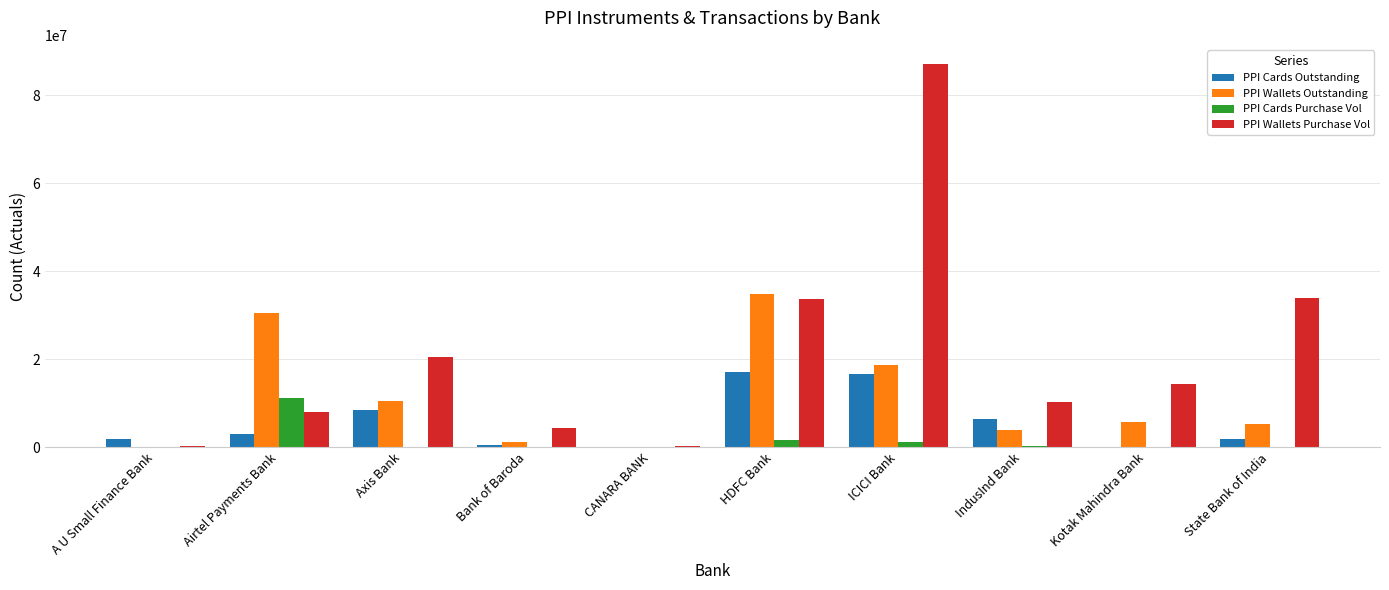

Which series has the largest range (max minus min)?

PPI Wallets Purchase Vol